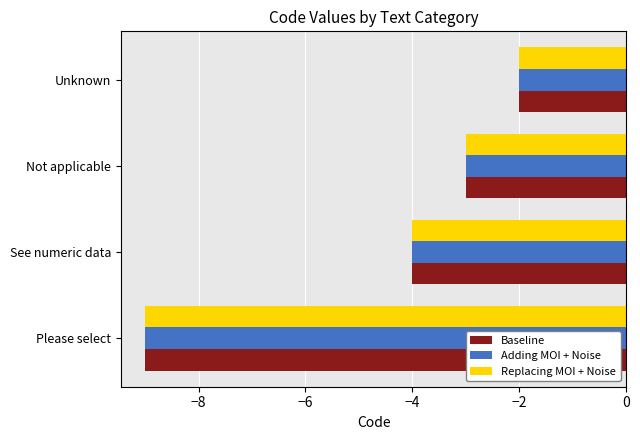

At how many categories does at least one series exceed -5?

3